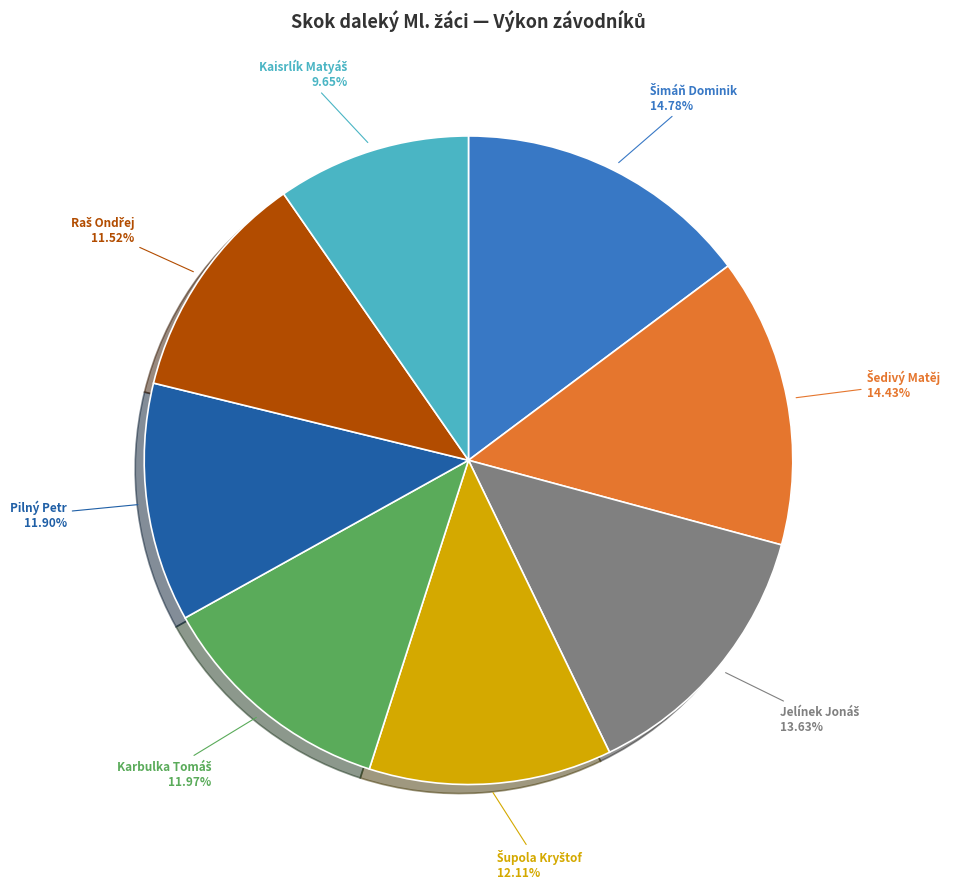

Does any single category account for the majority?

No